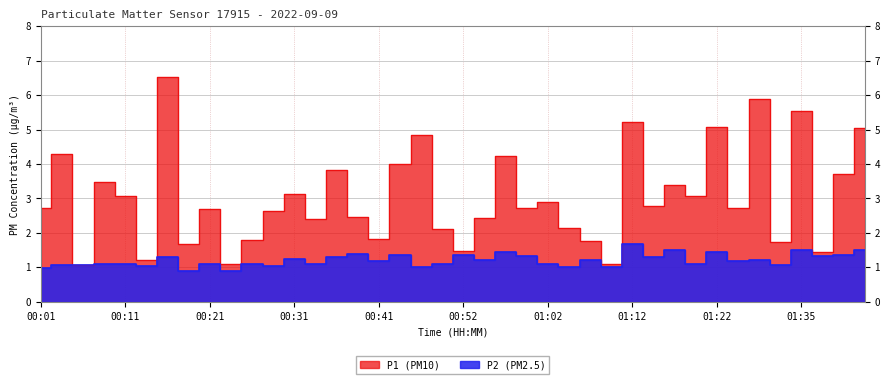

True or false: P1 has a value of 8.7 at 01:27.

False